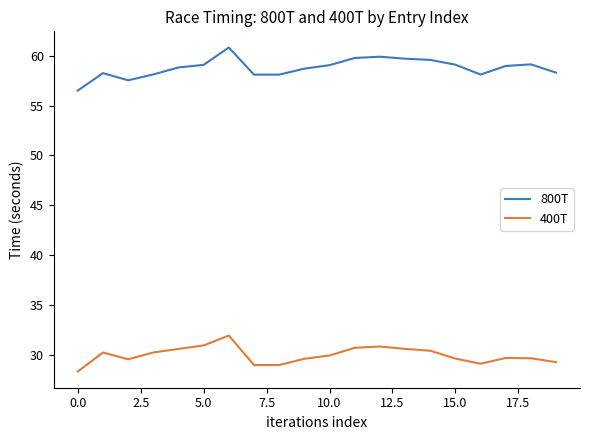

List the series in order of their overall mean, highest first.

800T, 400T